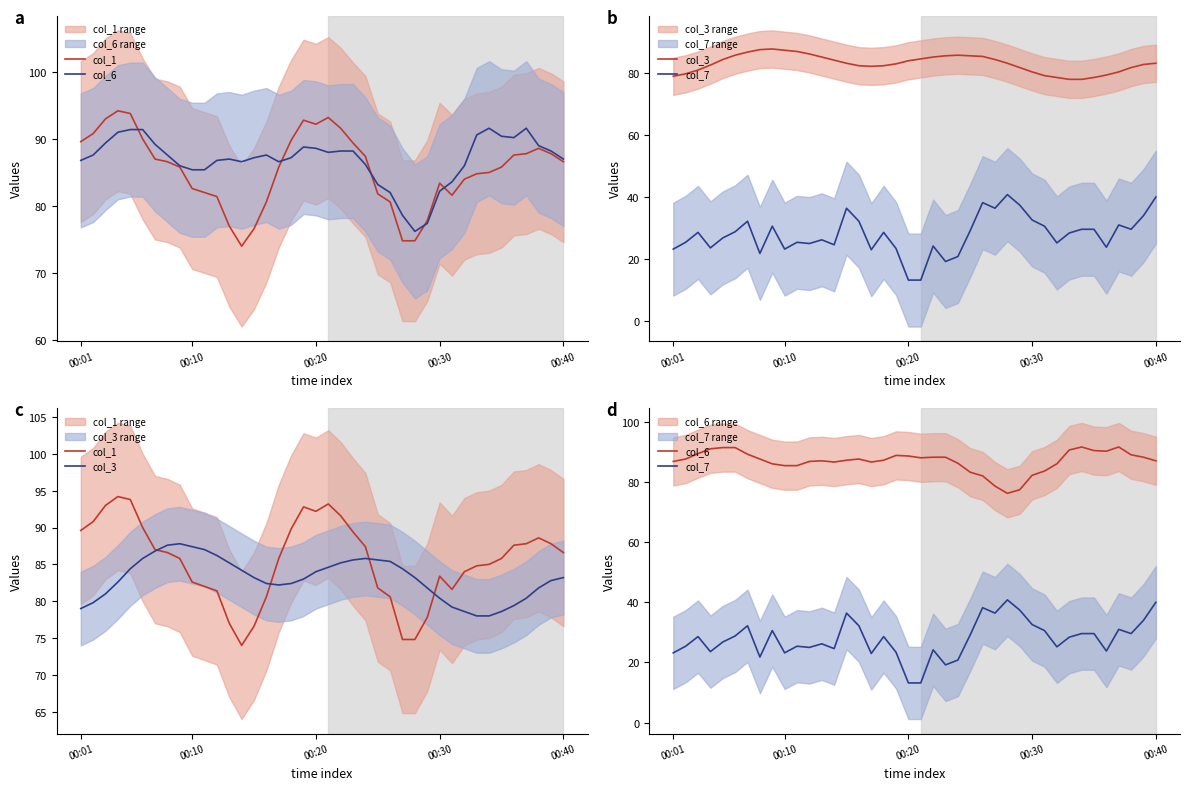

What is the minimum value shown in the chart?

13.2